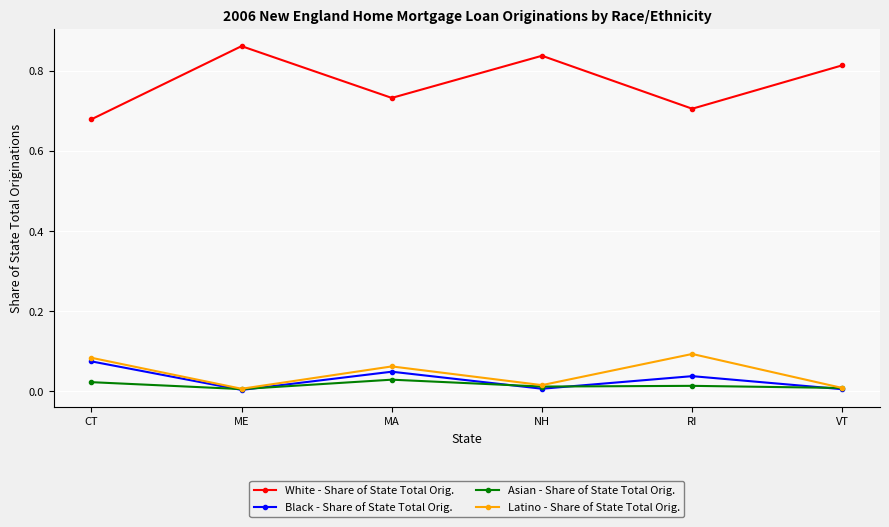

Which series has the largest range (max minus min)?

White - Share of State Total Orig.